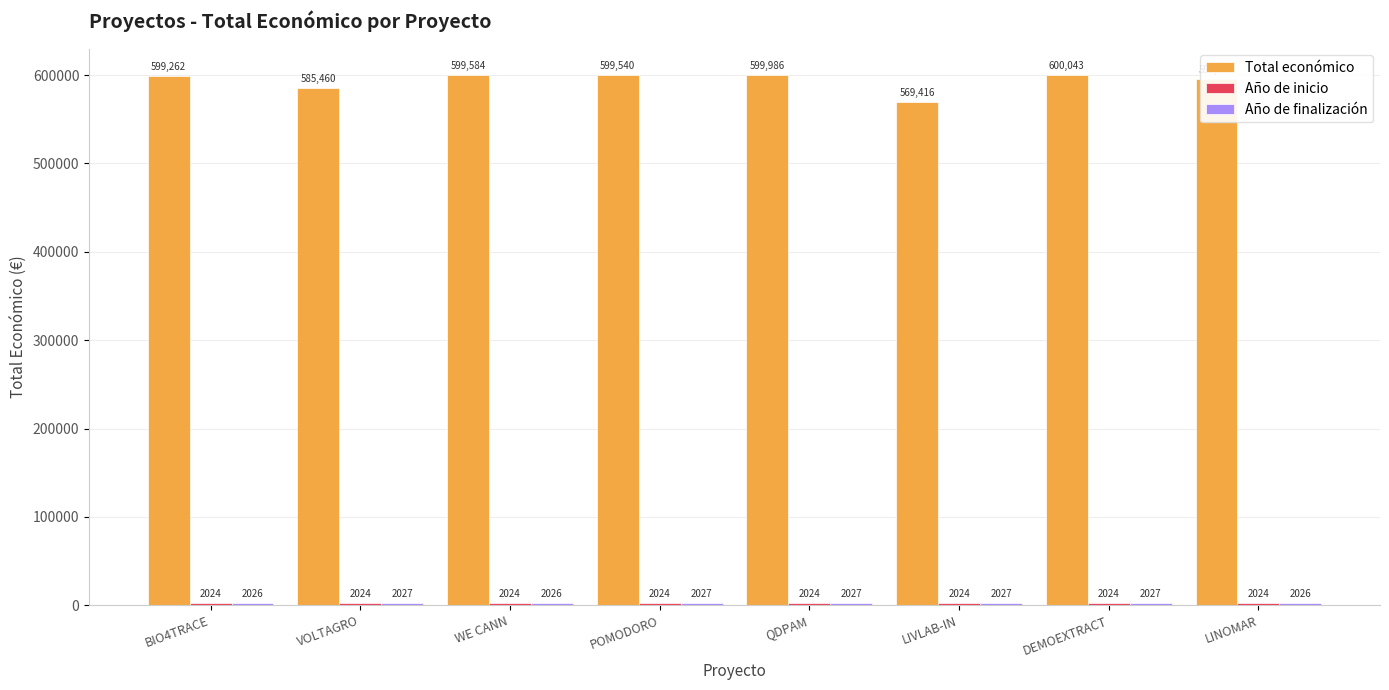

What is the label of the 6th bar from the left?

LIVLAB-IN